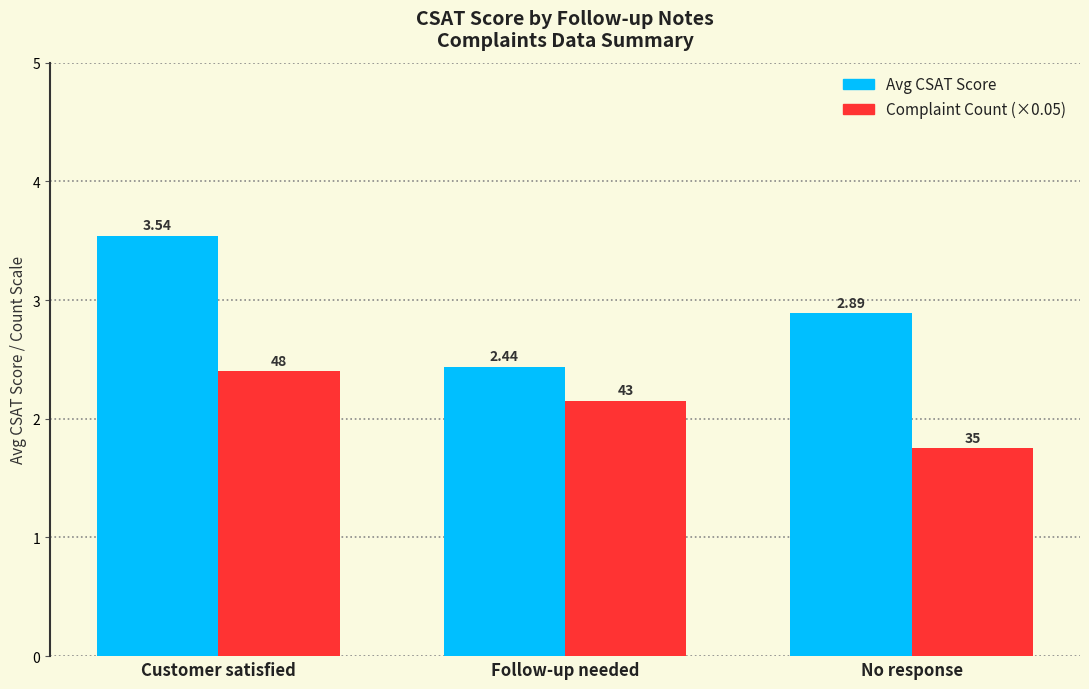

At which label does Complaint Count (×0.05) reach its minimum?

No response